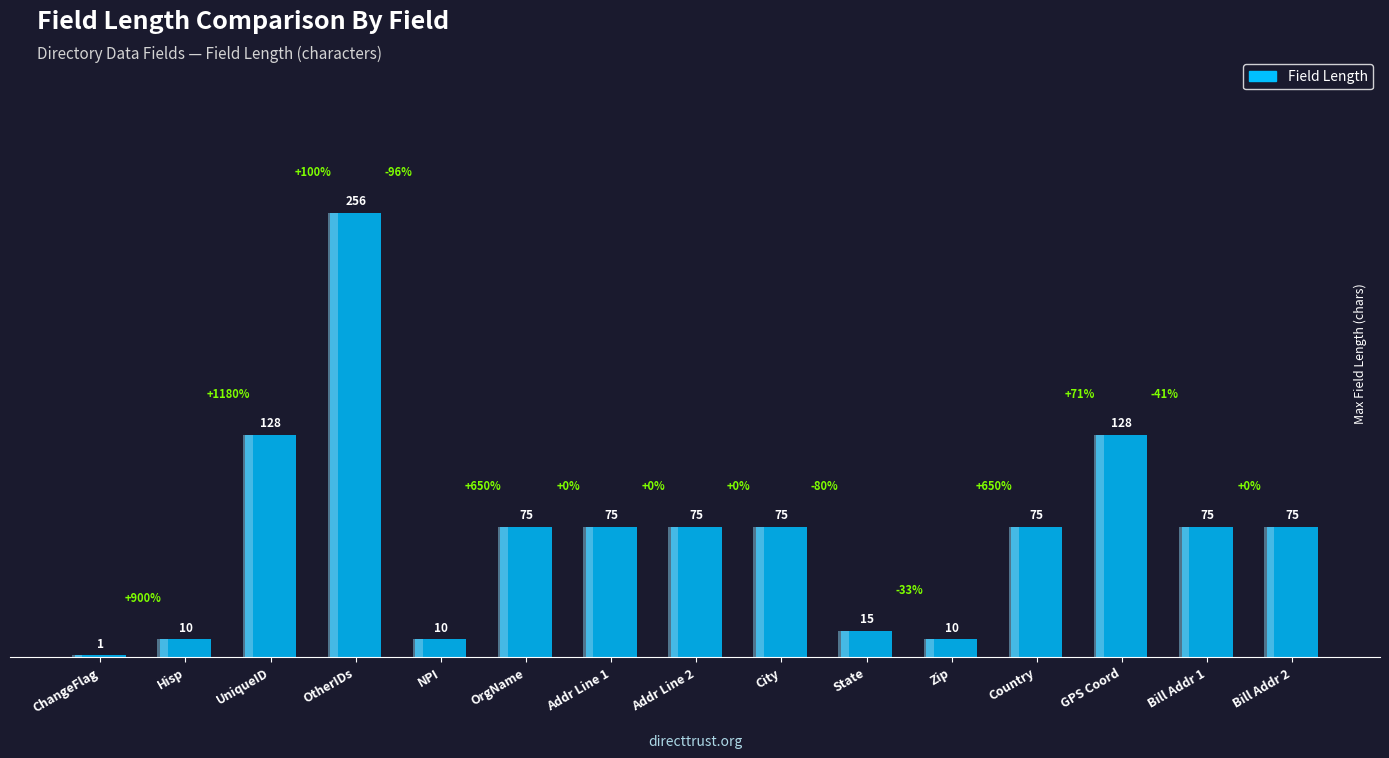

List the labels in order of value, smallest first.

ChangeFlag, Hisp, NPI, Zip, State, OrgName, Addr Line 1, Addr Line 2, City, Country, Bill Addr 1, Bill Addr 2, UniqueID, GPS Coord, OtherIDs